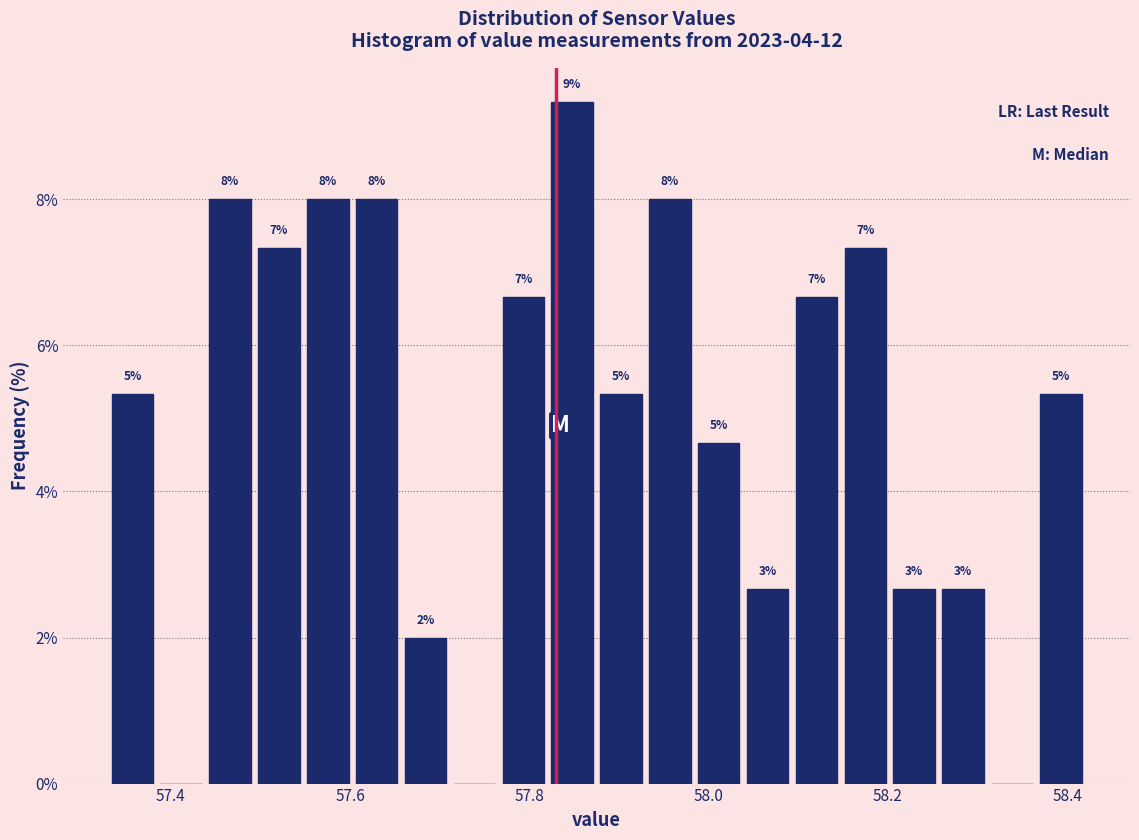

Around what value on the x-axis is the tallest bar? Give the approximate position of its centre, as read against the axis.

57.84